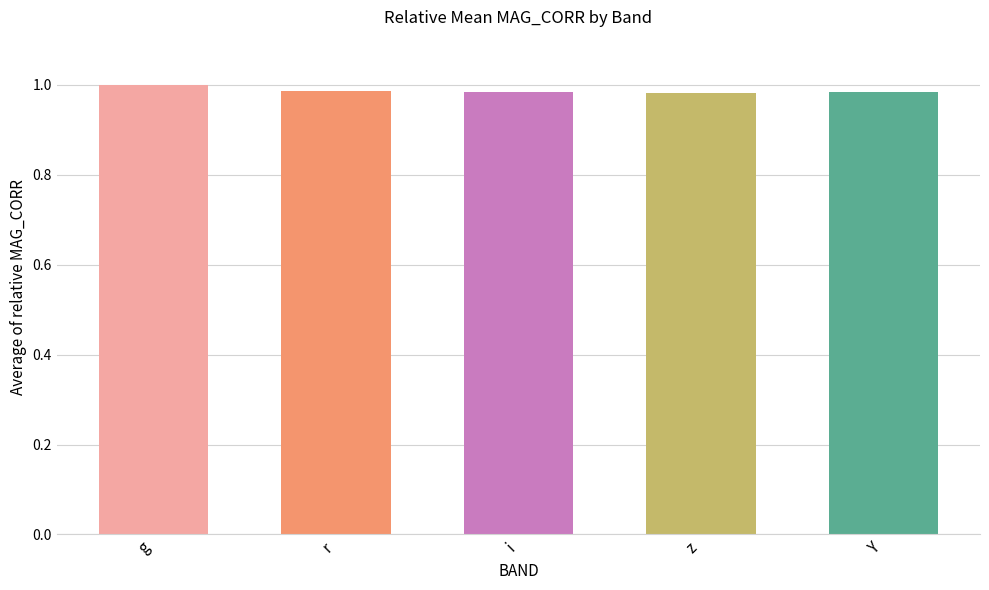

Is it true that the value at r is 1.0?

True